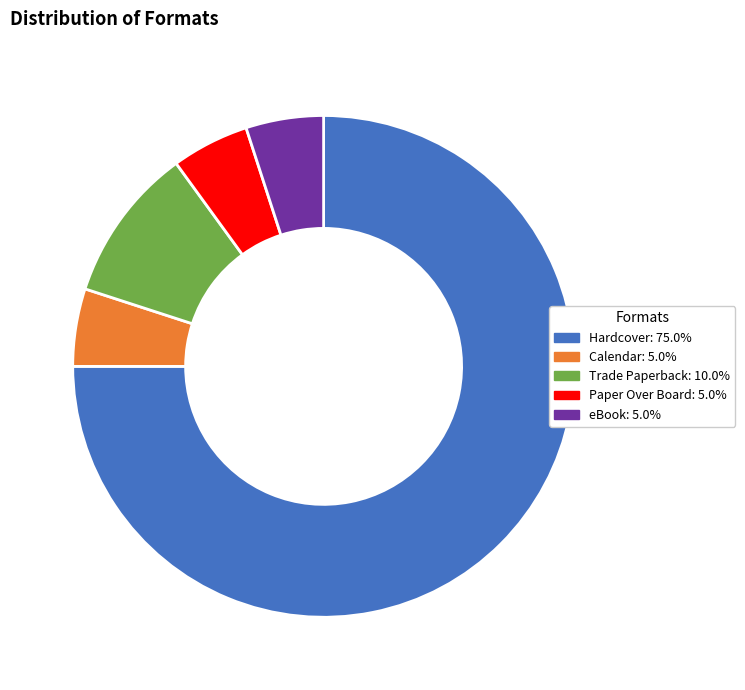

Combined, do Hardcover and Paper Over Board account for over 50%?

Yes